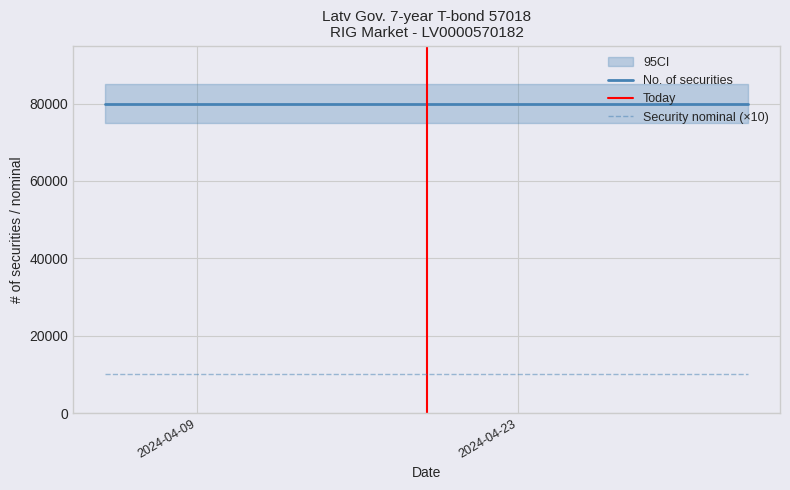

What is the sum of the Security nominal values at 2024-04-09 and 2024-04-16?

2000